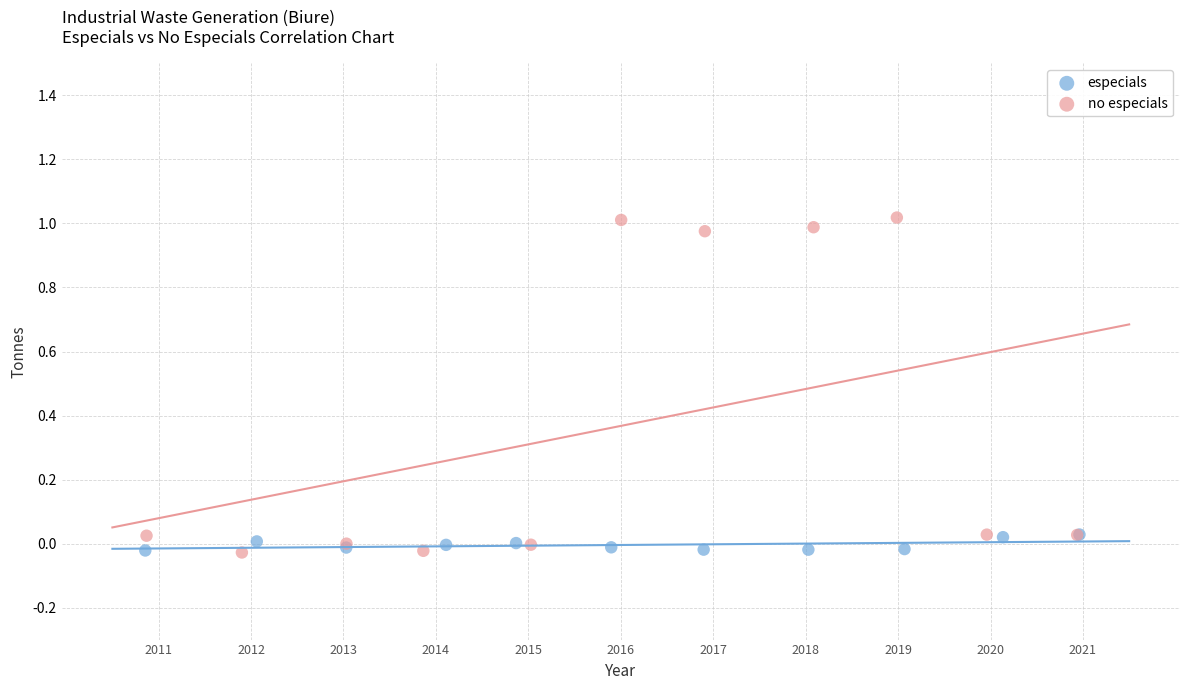

Which series reaches the maximum Y coordinate?

no especials